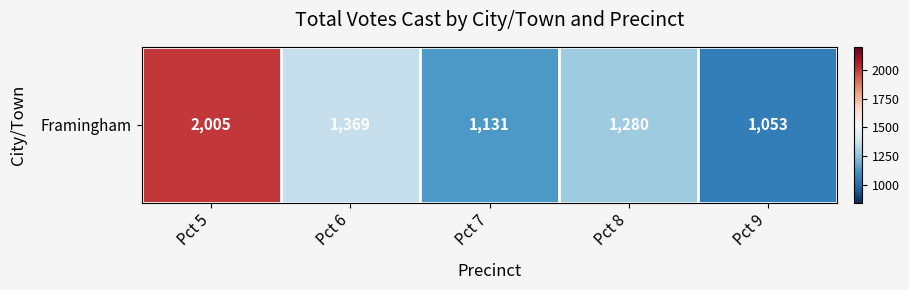

What is the difference between the values at Pct 5 and Pct 9?

952